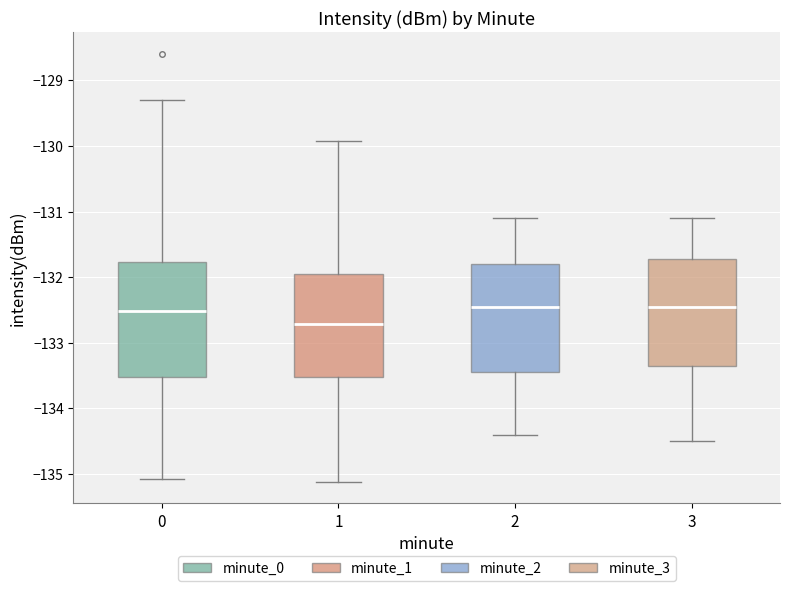

Reading left to right, transcribe this box plot: for each box, give where its median line is, the range the box spans, and where its two whiskers end, as read against the y-axis. The values are not printed on the chart, so give them approximately, as read against the axis.

0: median -132.5, box -133.5 to -131.8, whiskers -135.1 to -129.3
1: median -132.7, box -133.5 to -131.9, whiskers -135.1 to -129.9
2: median -132.4, box -133.4 to -131.8, whiskers -134.4 to -131.1
3: median -132.4, box -133.3 to -131.7, whiskers -134.5 to -131.1